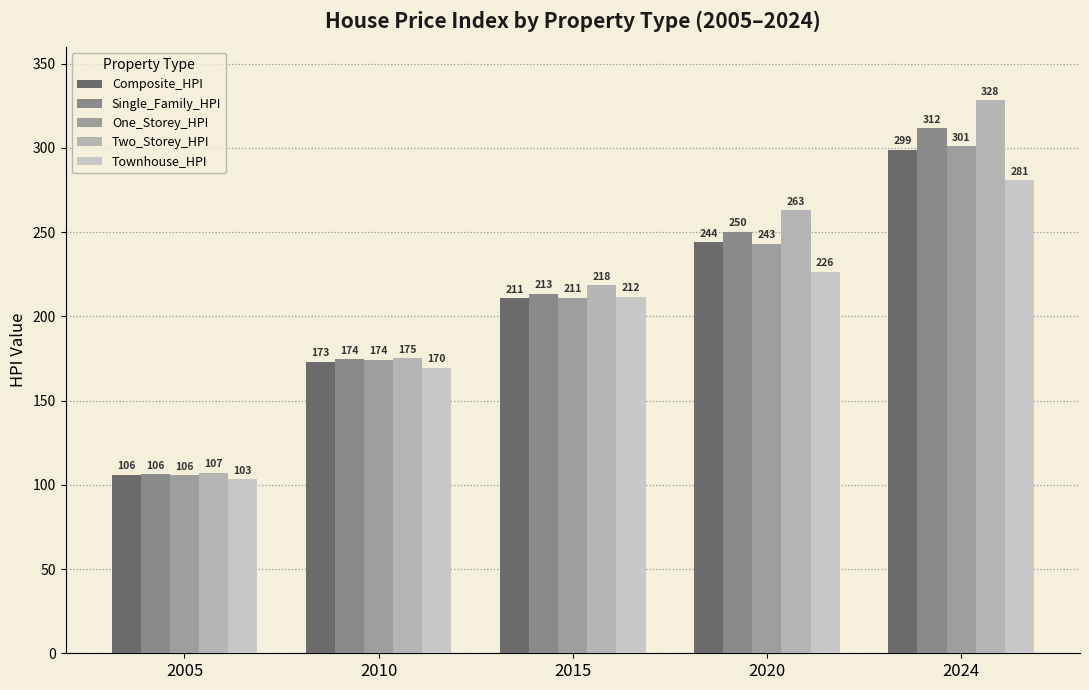

Are the bars grouped side by side (vs. stacked)?

Yes